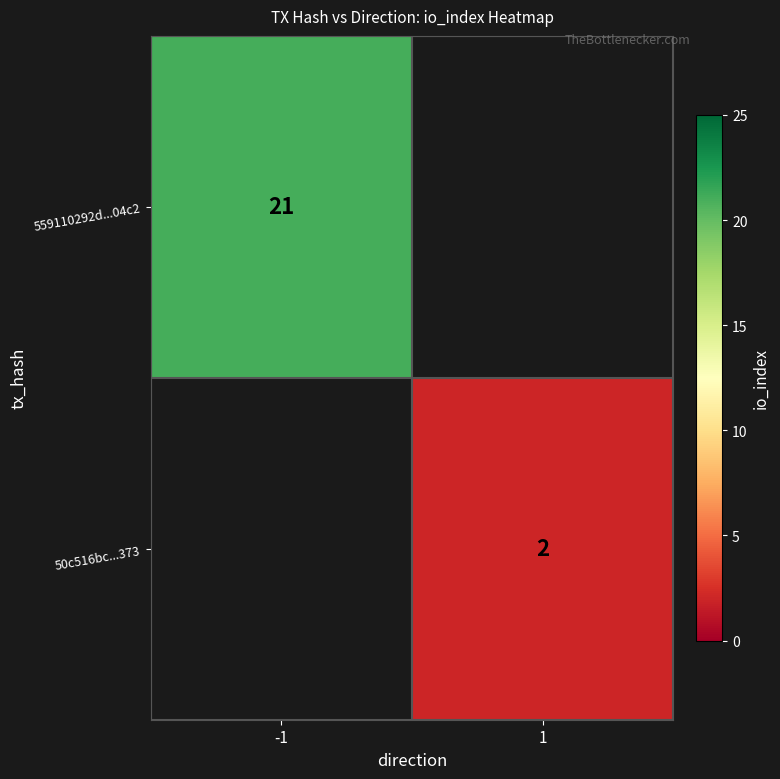

Is the value of 50c516bc...373 at 1 greater than the value of 559110292d...04c2 at -1?

No